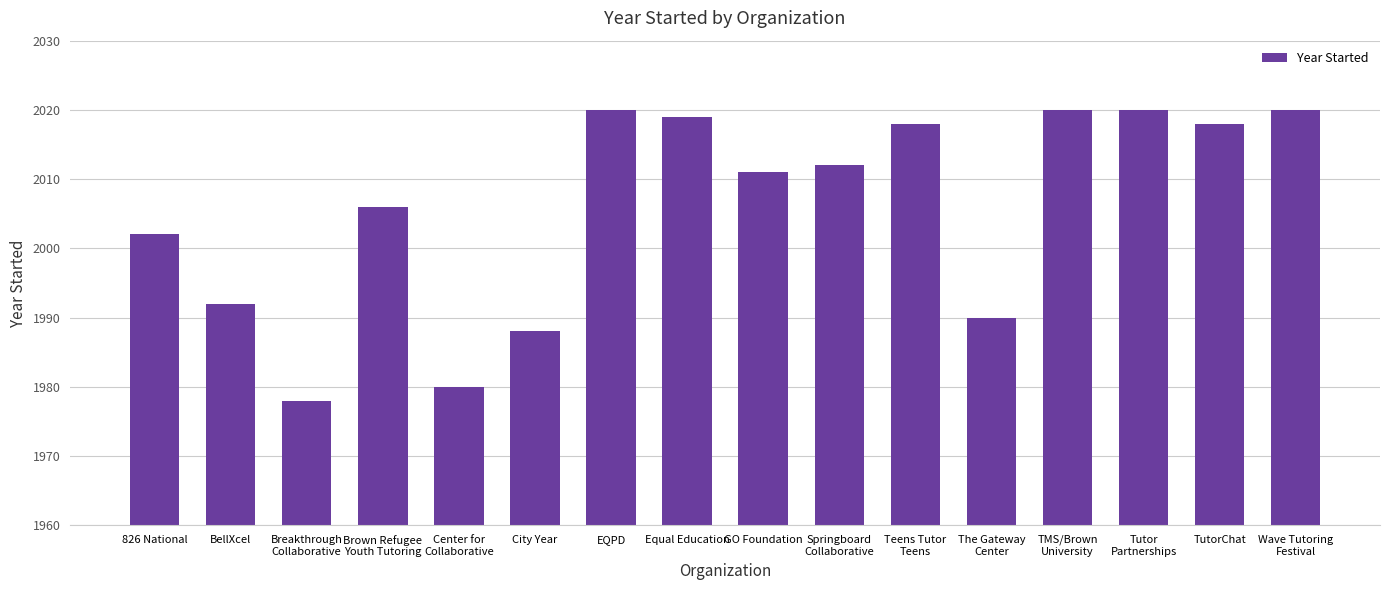

What is the label of the 7th bar from the left?

EQPD